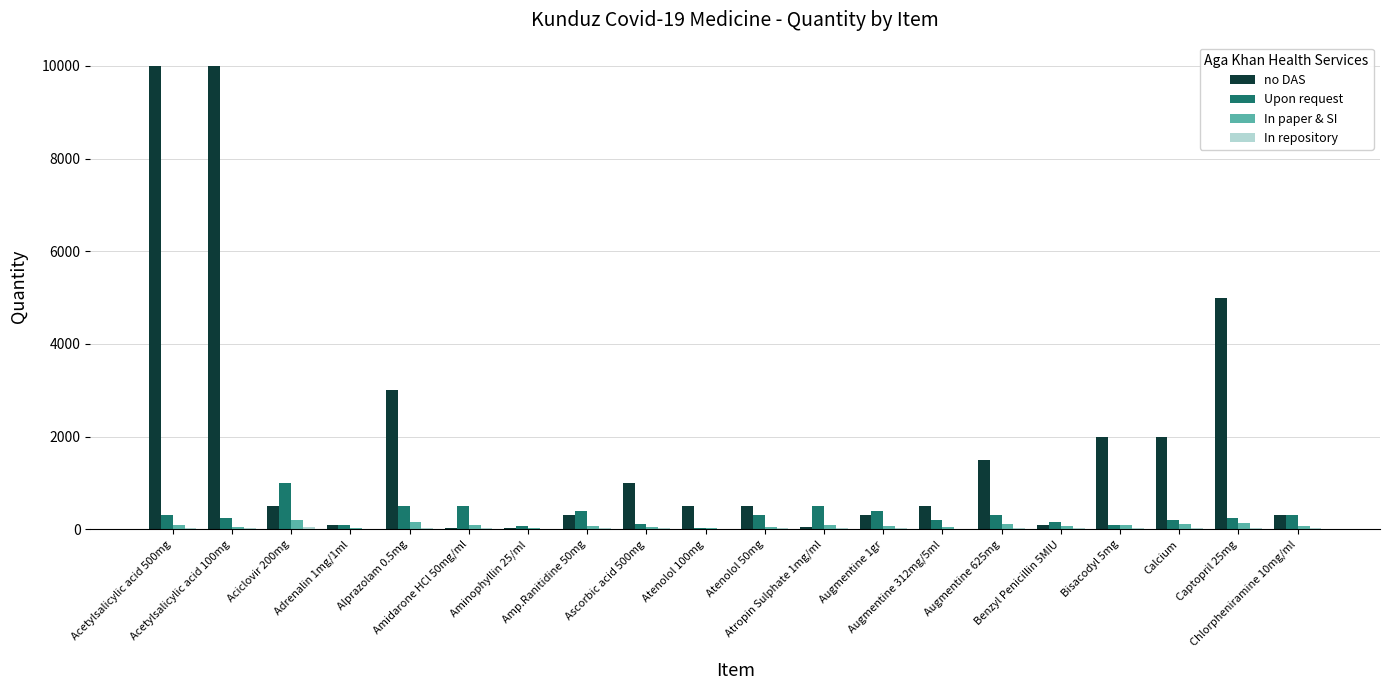

How many groups of bars are there?

20